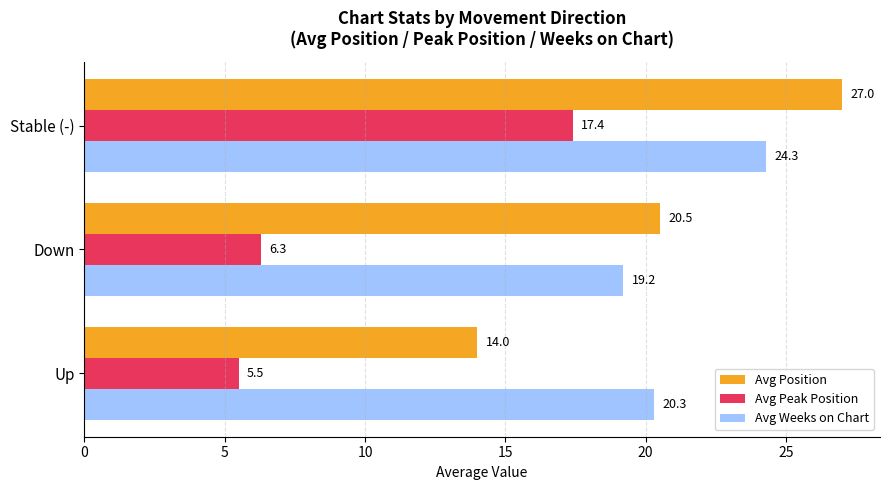

Where is Avg Peak Position nearest to the value 11?

Down